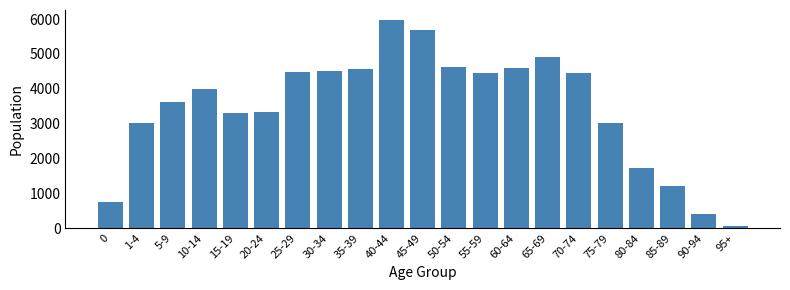

Read the value at 1-4.

3022